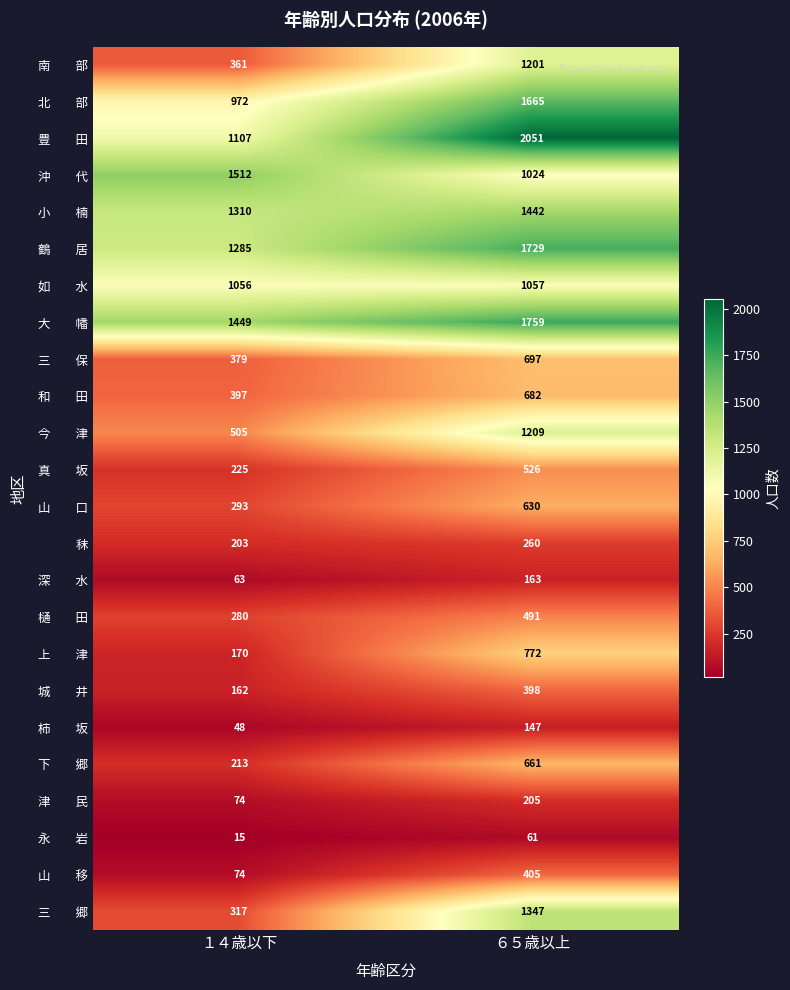

Which category has the highest value across all series?

６５歳以上